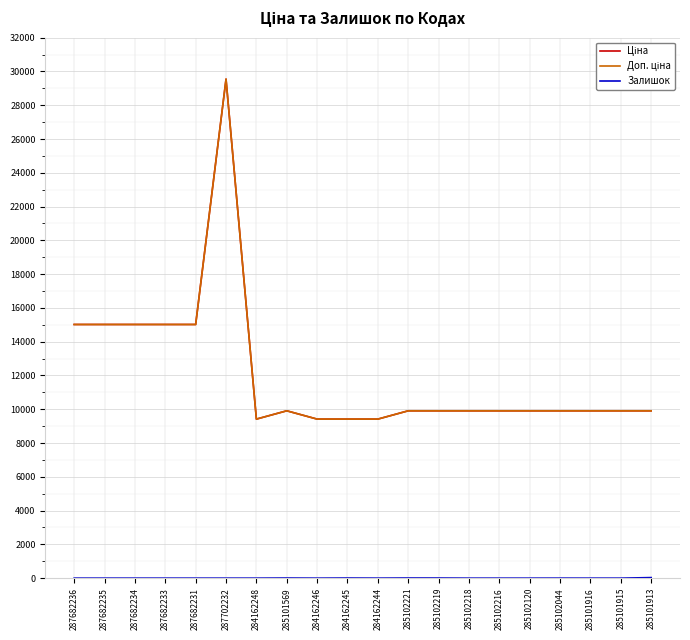

Which category has the lowest value in the Ціна series?

284162248